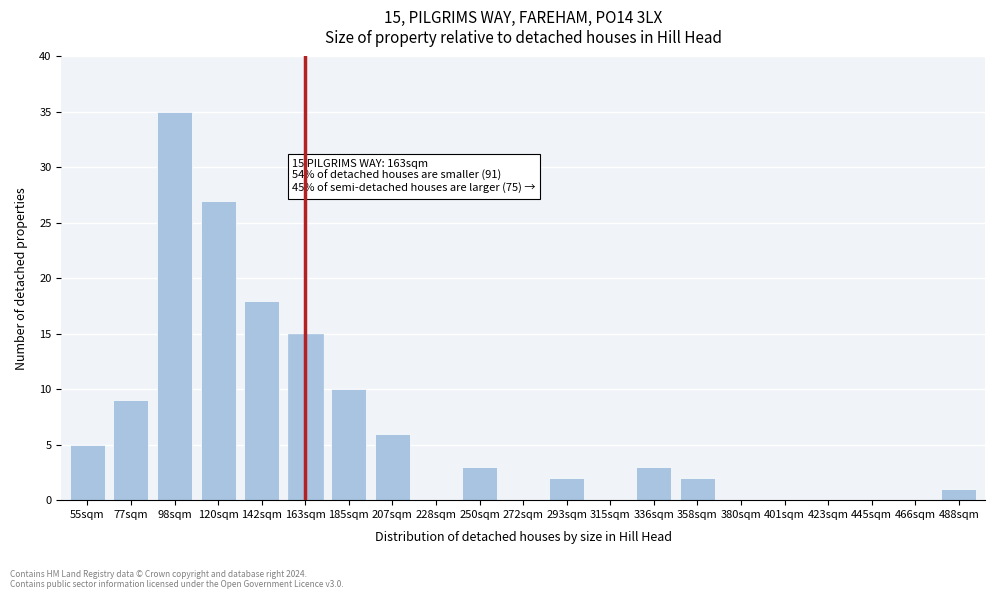

Reading left to right, transcribe all the data shown in this chart.

55sqm=5	77sqm=9	98sqm=35	120sqm=27	142sqm=18	163sqm=15	185sqm=10	207sqm=6	228sqm=0	250sqm=3	272sqm=0	293sqm=2	315sqm=0	336sqm=3	358sqm=2	380sqm=0	401sqm=0	423sqm=0	445sqm=0	466sqm=0	488sqm=1